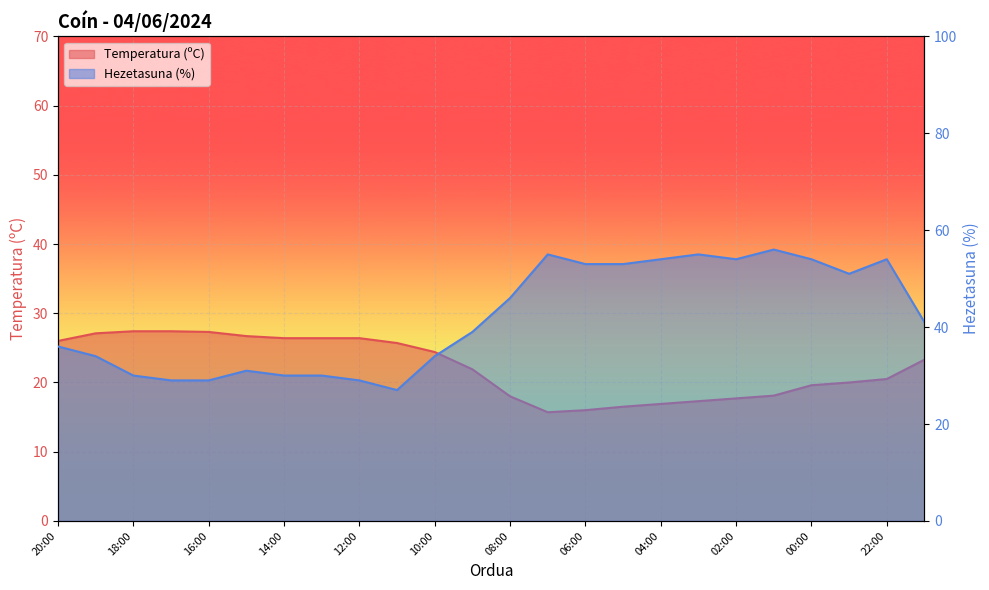

Reading left to right, transcribe all the data shown in this chart.

Temperatura (ºC): 20:00=26.0	19:00=27.1	18:00=27.4	17:00=27.4	16:00=27.3	15:00=26.7	14:00=26.4	13:00=26.4	12:00=26.4	11:00=25.7	10:00=24.4	09:00=21.9	08:00=18.0	07:00=15.7	06:00=16.0	05:00=16.5	04:00=16.9	03:00=17.3	02:00=17.7	01:00=18.1	00:00=19.6	23:00=20.0	22:00=20.5	21:00=23.3
Hezetasuna (%): 20:00=36.0	19:00=34.0	18:00=30.0	17:00=29.0	16:00=29.0	15:00=31.0	14:00=30.0	13:00=30.0	12:00=29.0	11:00=27.0	10:00=34.0	09:00=39.0	08:00=46.0	07:00=55.0	06:00=53.0	05:00=53.0	04:00=54.0	03:00=55.0	02:00=54.0	01:00=56.0	00:00=54.0	23:00=51.0	22:00=54.0	21:00=41.0